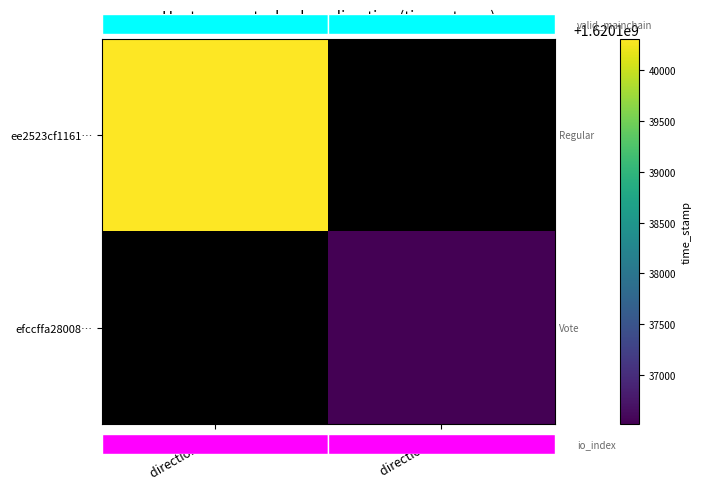

Reading left to right, what are all the values shown in this chart?

ee2523cf1161…: direction: -1=1620140303	direction: 1=0
efccffa28008…: direction: -1=0	direction: 1=1620136523